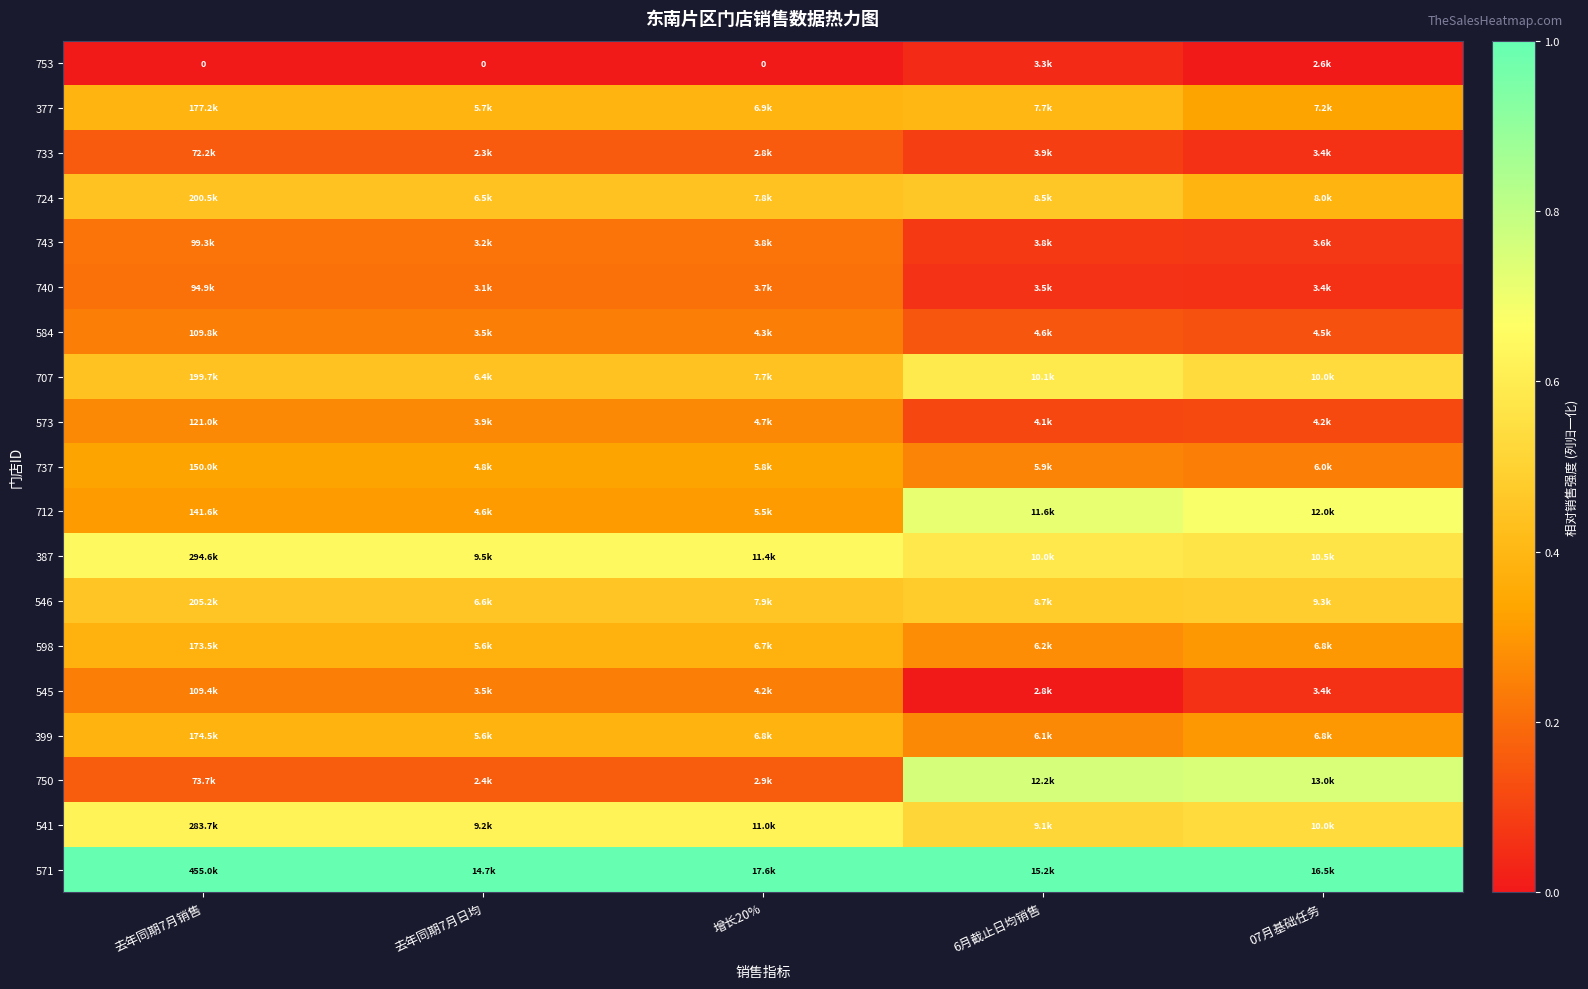

Is the value of 377 at 增长20% greater than the value of 399 at 去年同期7月日均?

Yes